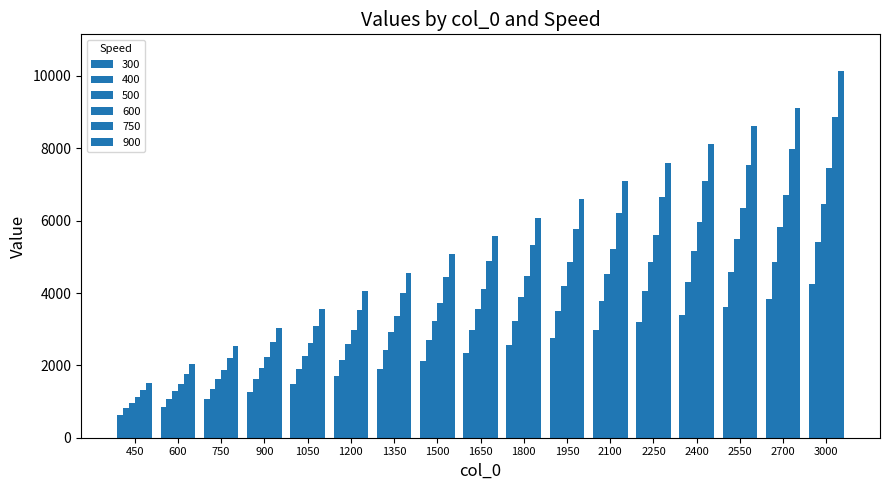

What is the total value across all series at 3000?

42576